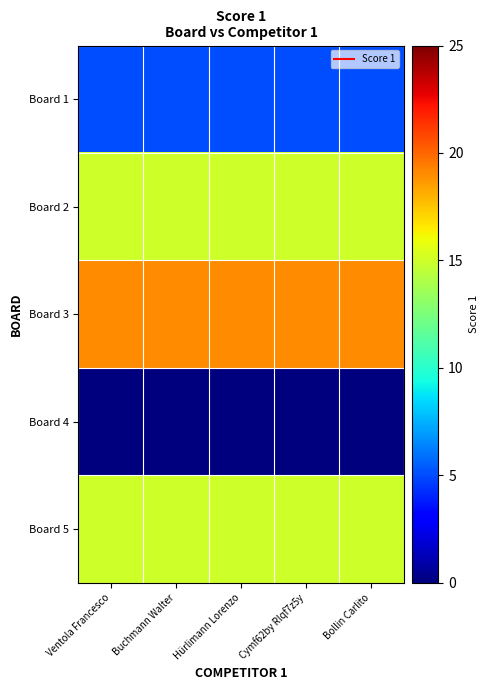

How many data points does each series have?

5